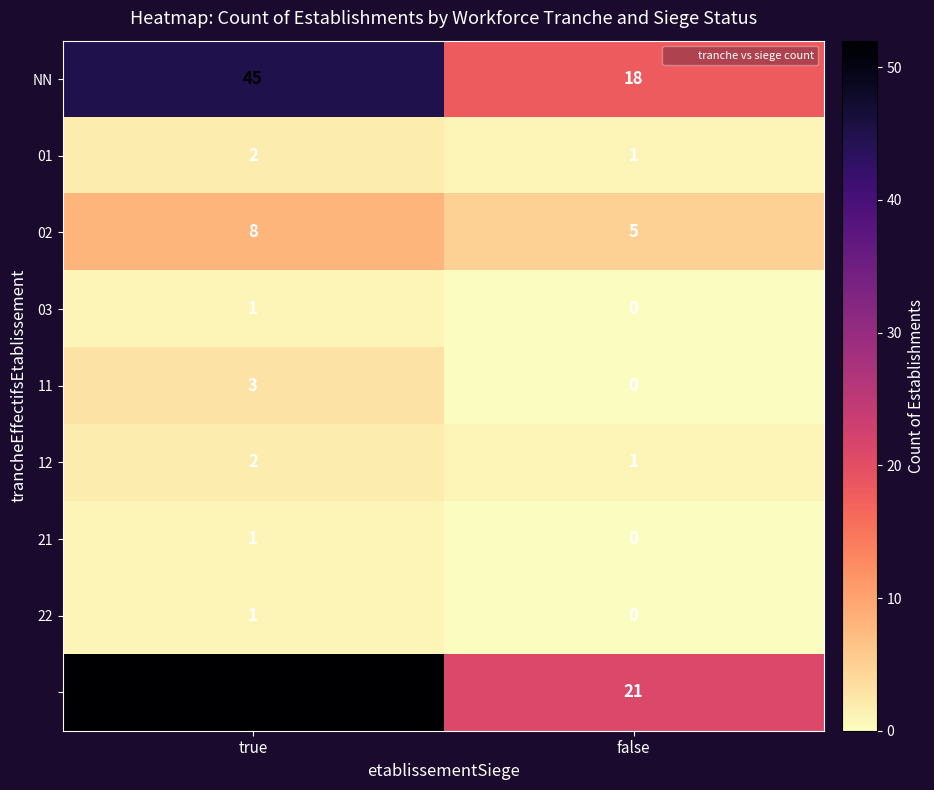

What is the spread (max minus min) of values at true?

51